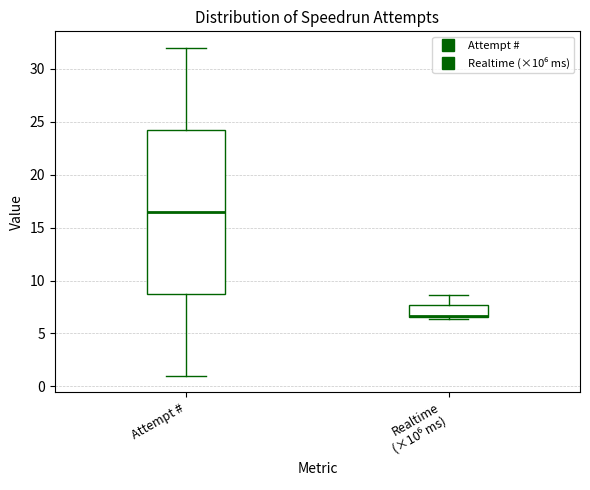

Reading left to right, read every box against the y-axis: the position of its median line, the range the box covers, and the ends of its whiskers. The values are not printed on the chart, so give them approximately, as read against the axis.

Attempt #: median 16.5, box 9.0 to 24.5, whiskers 1.0 to 32.0
Realtime (×10⁶ ms): median 6.5 (just above the box's lower edge), box 6.5 to 7.5, whiskers 6.5 (just below the box's lower edge) to 8.5